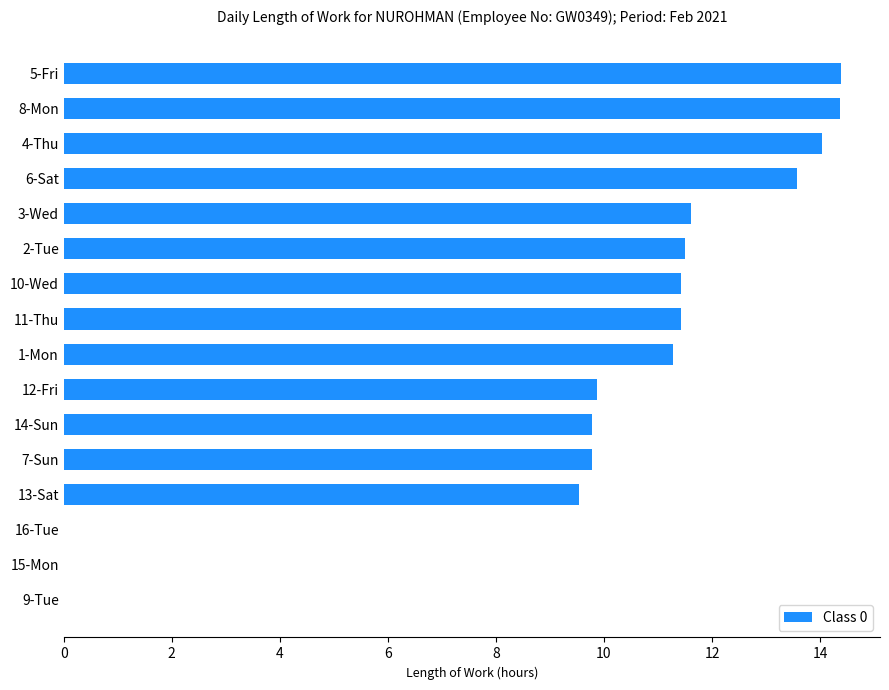

True or false: the data shows 15.4 at 1-Mon.

False